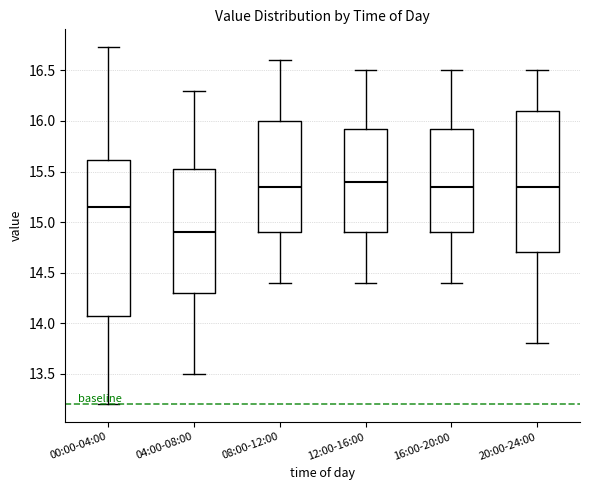

Reading left to right, read every box against the y-axis: the position of its median line, the range the box covers, and the ends of its whiskers. The values are not printed on the chart, so give them approximately, as read against the axis.

00:00-04:00: median 15.15, box 14.05 to 15.60, whiskers 13.20 to 16.75
04:00-08:00: median 14.90, box 14.30 to 15.55, whiskers 13.50 to 16.30
08:00-12:00: median 15.35, box 14.90 to 16.00, whiskers 14.40 to 16.60
12:00-16:00: median 15.40, box 14.90 to 15.95, whiskers 14.40 to 16.50
16:00-20:00: median 15.35, box 14.90 to 15.95, whiskers 14.40 to 16.50
20:00-24:00: median 15.35, box 14.70 to 16.10, whiskers 13.80 to 16.50